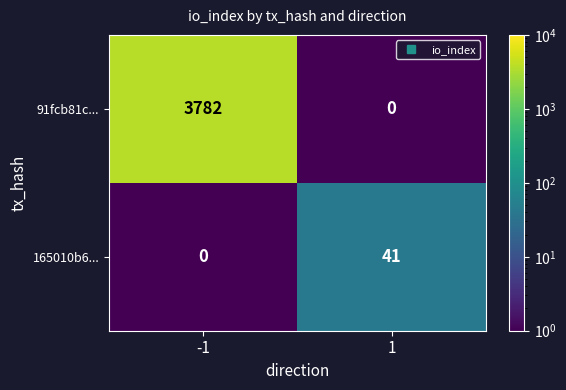

What is the sum of all 91fcb81c... values?

3782